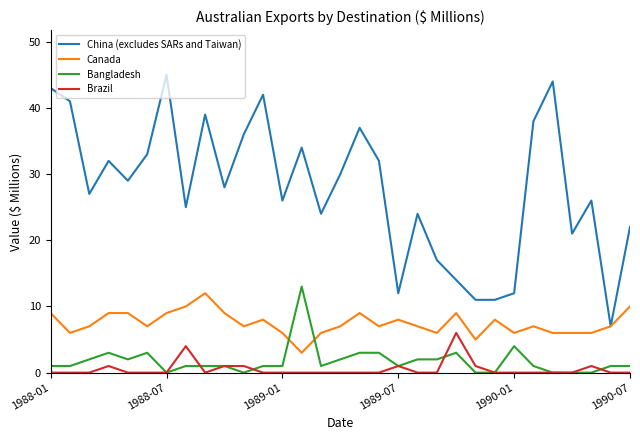

What is the maximum value shown in the chart?

45